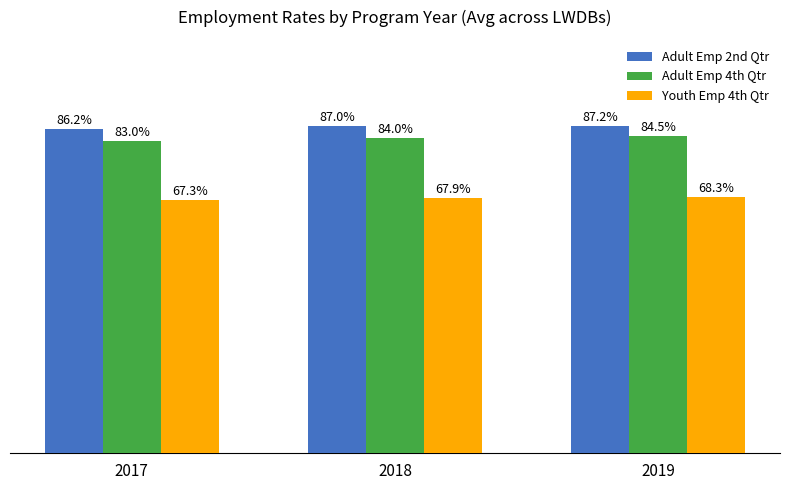

List the labels in order of Adult Emp 4th Qtr value, largest first.

2019, 2018, 2017